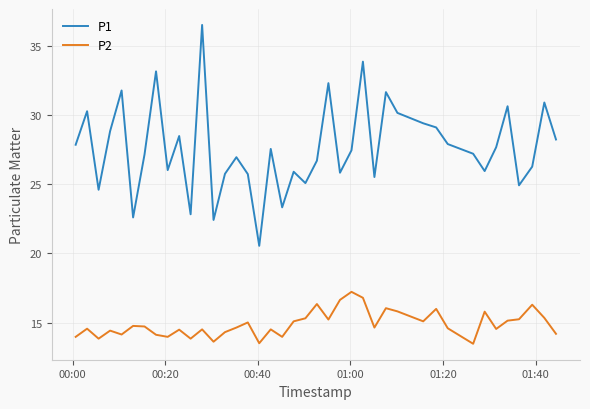

Which series has the largest total across all categories?

P1